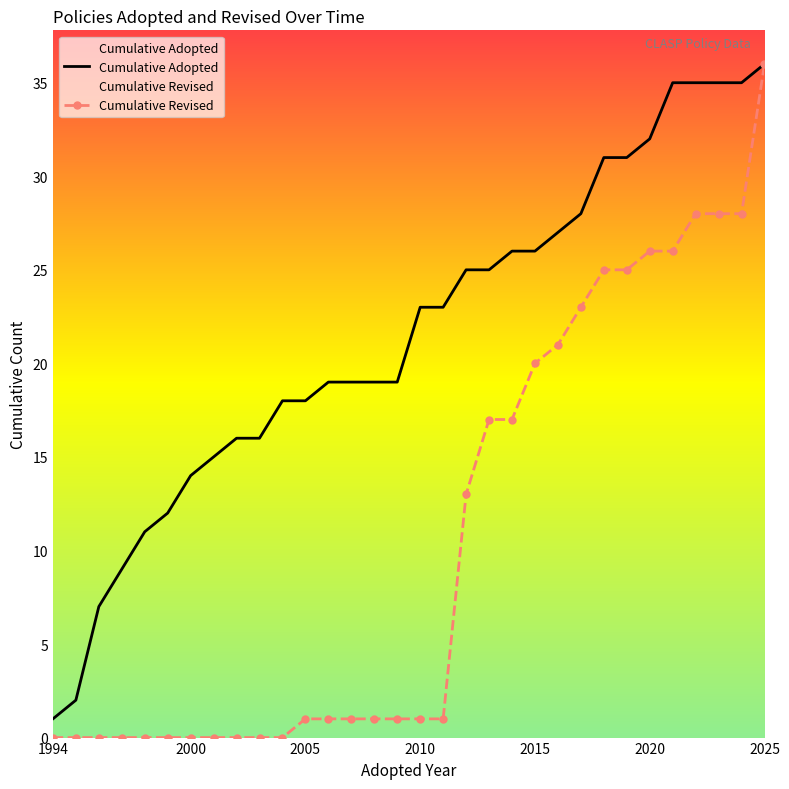

List the series in order of their overall mean, lowest first.

Cumulative Revised, Cumulative Adopted